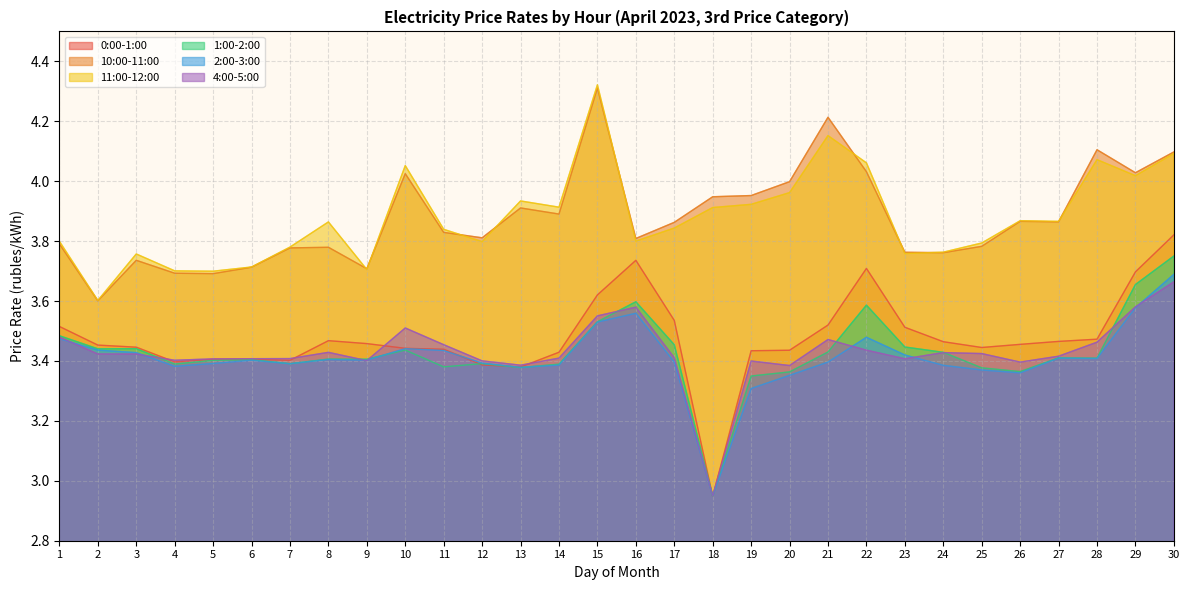

Between 11 and 10, which is larger?

10